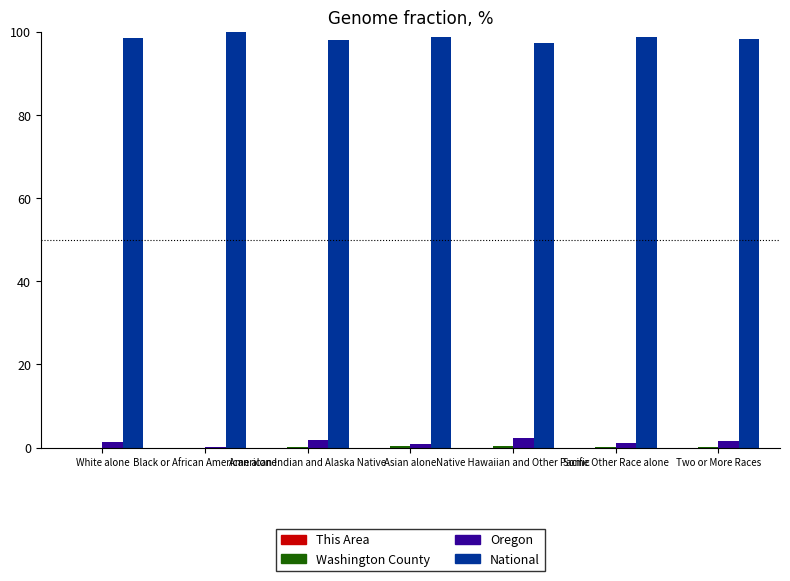

Does the chart contain stacked bars?

No